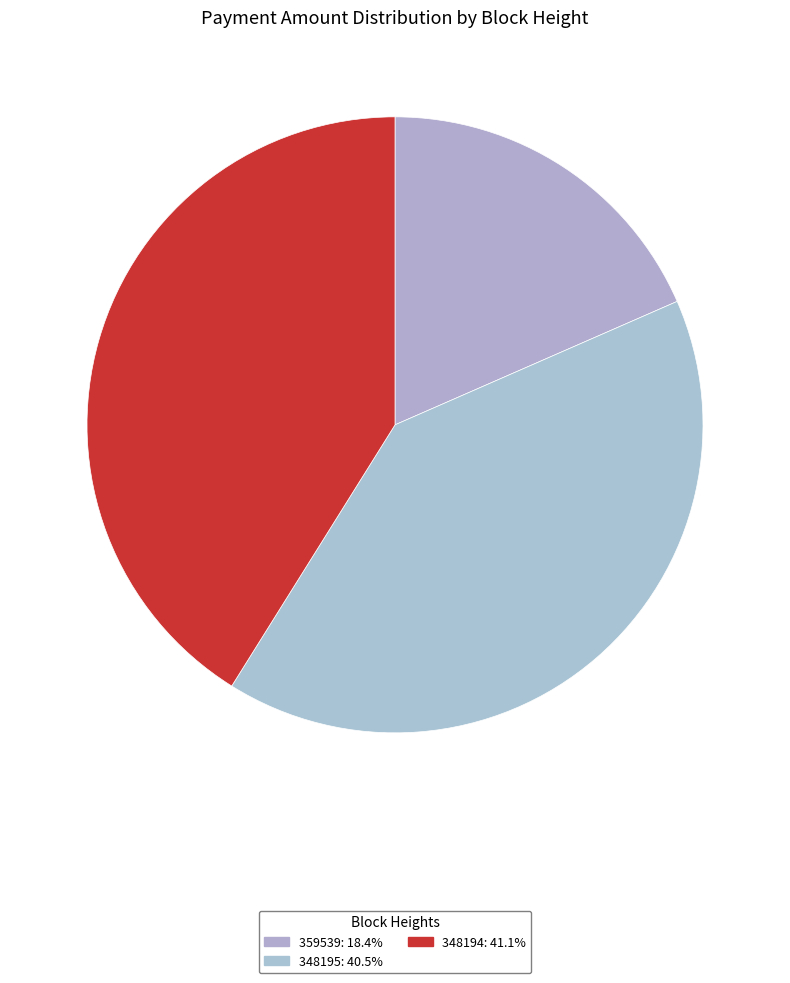

Count the number of slices in the pie.

3